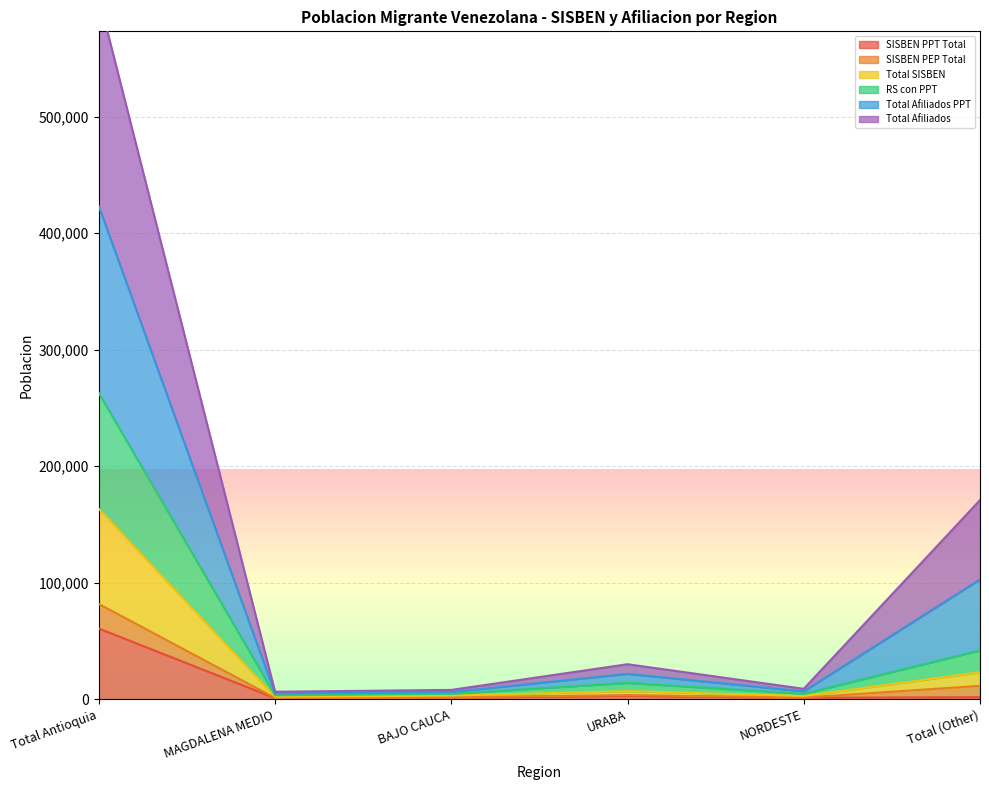

What is the maximum value for SISBEN PPT Total?

60633